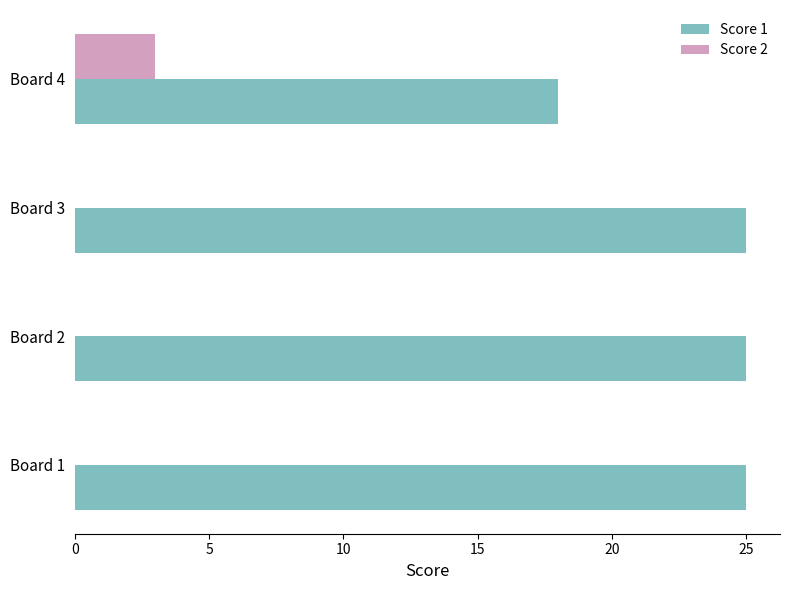

True or false: Score 1 has a value of 18 at Board 4.

True